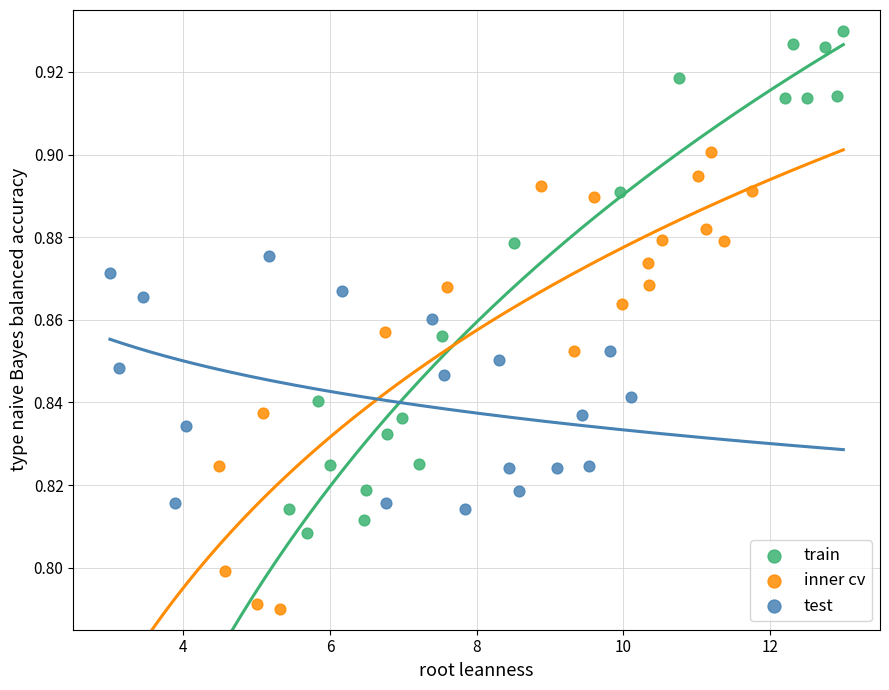

Which series reaches the maximum Y coordinate?

train